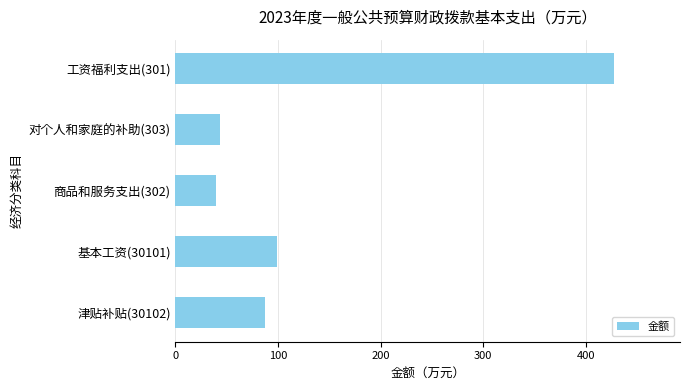

The chart shows a value of 704.9 at 工资福利支出(301). True or false?

False